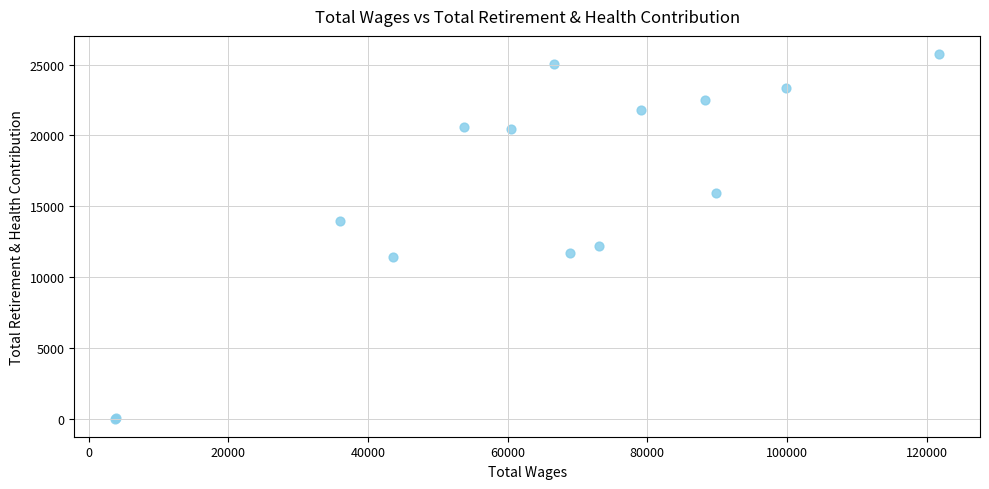

What Y value in the scatter plot is closest to 12893?

12216